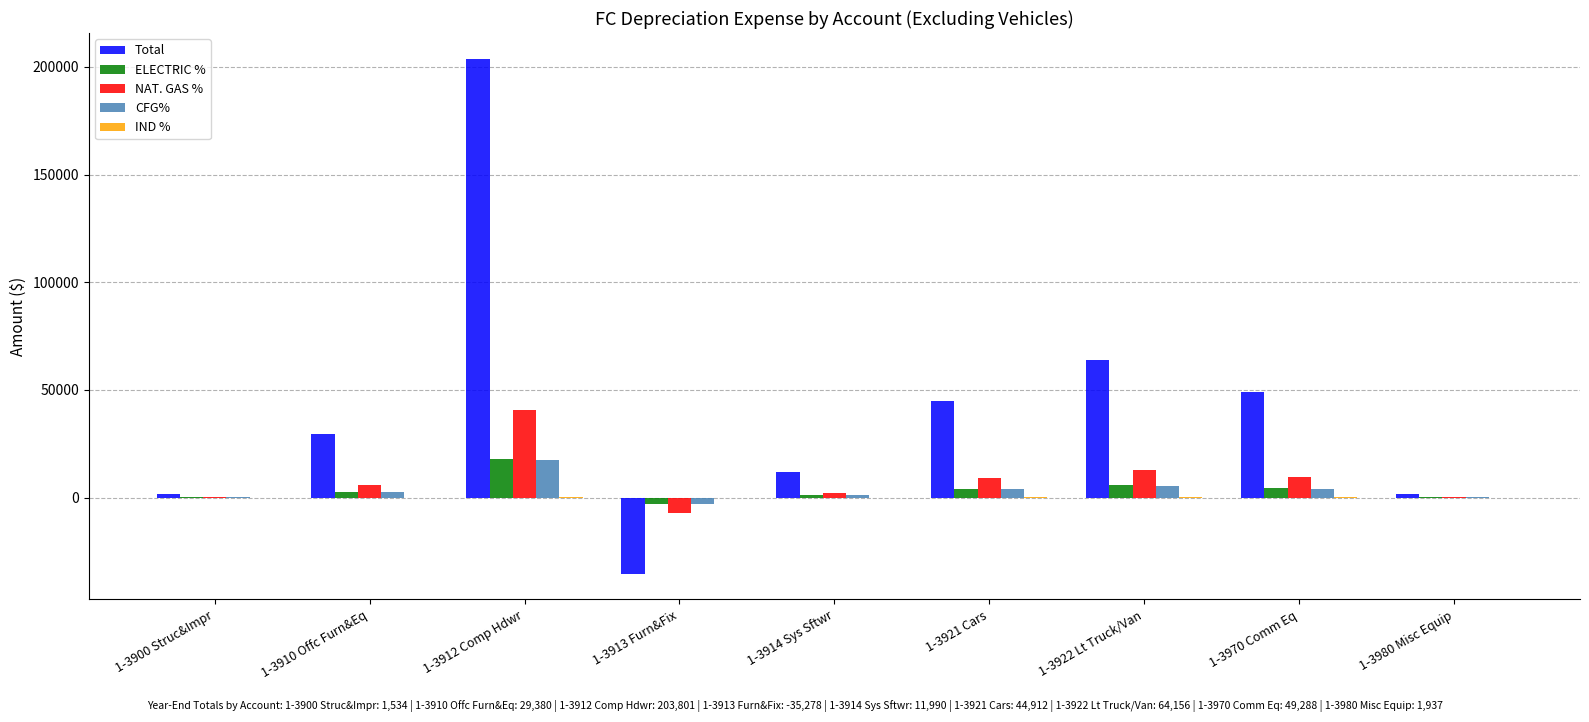

What is the maximum value shown in the chart?

203801.2